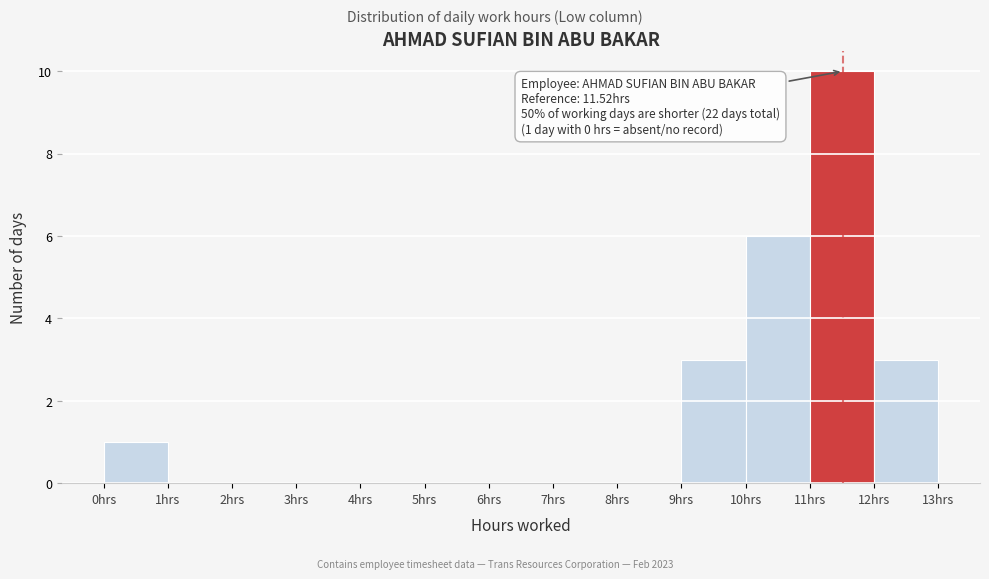

Over which range of the x-axis is the bar tallest?

11 to 12